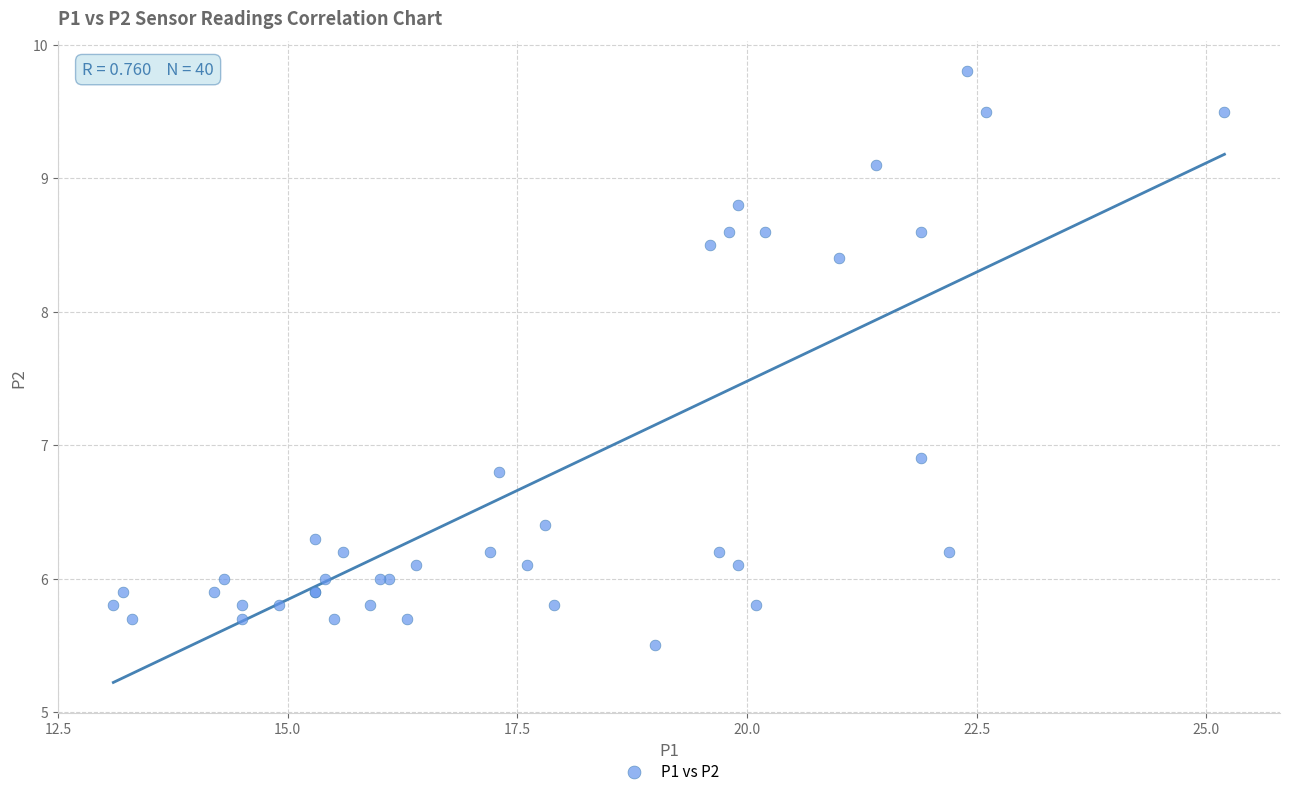

What Y value in the scatter plot is closest to 7?

6.9